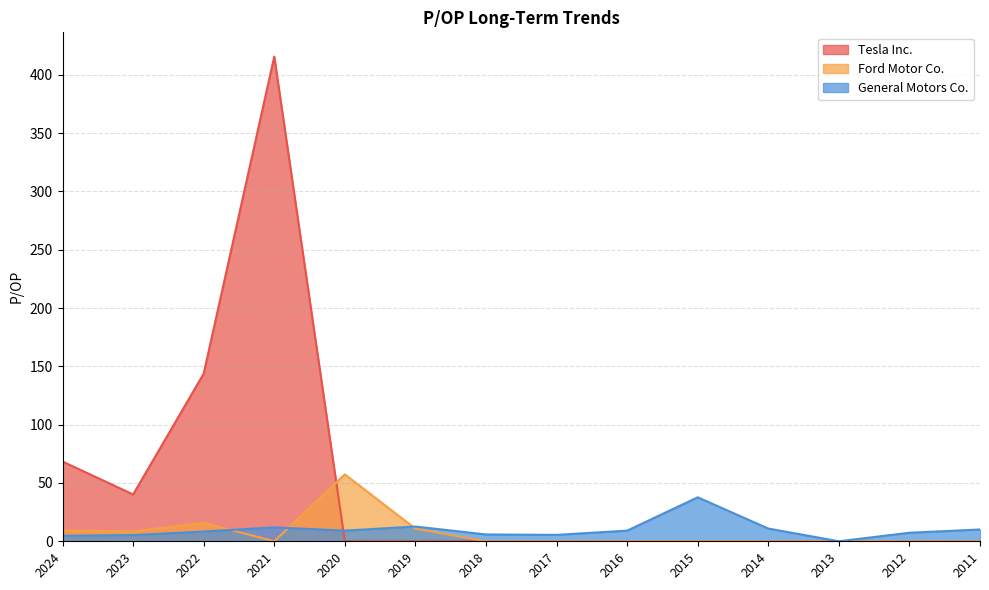

What is the average value of the Tesla Inc. series?

47.7